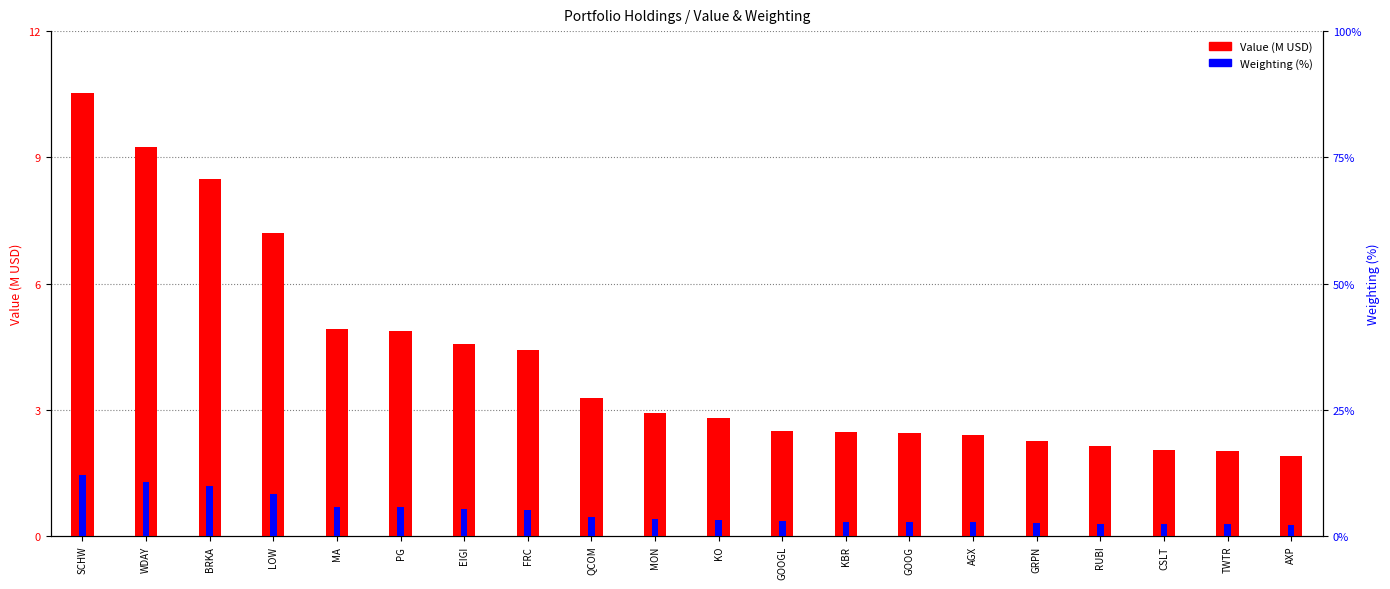

Between PG and KO, which series saw the biggest shift?

Weighting (%)